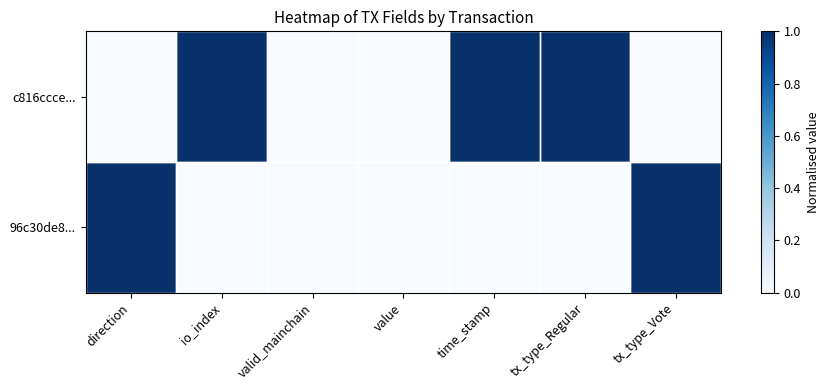

List the series in order of their peak value, highest first.

c816ccce..., 96c30de8...